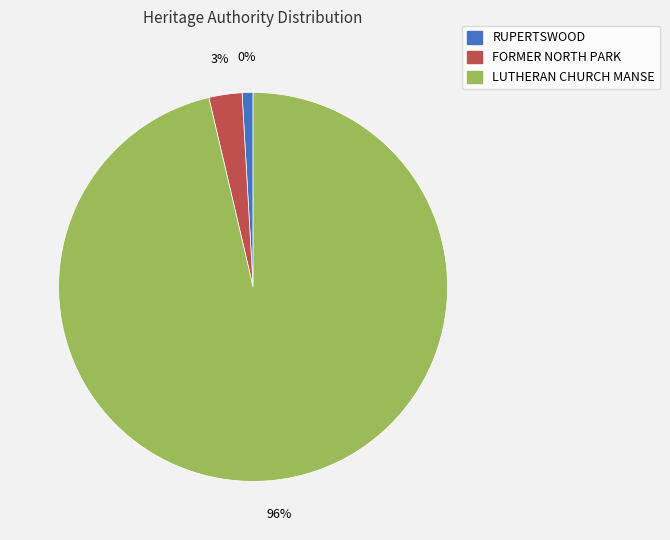

Rank the categories by value from lowest to highest.

RUPERTSWOOD, FORMER NORTH PARK, LUTHERAN CHURCH MANSE